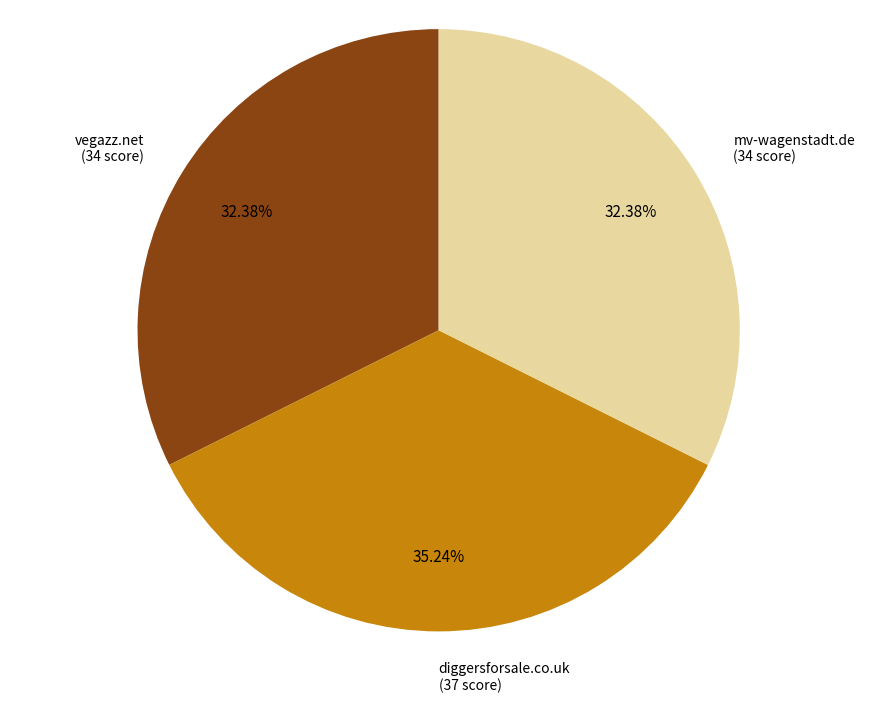

What is the ratio of the value at diggersforsale.co.uk to the value at vegazz.net?

1.1